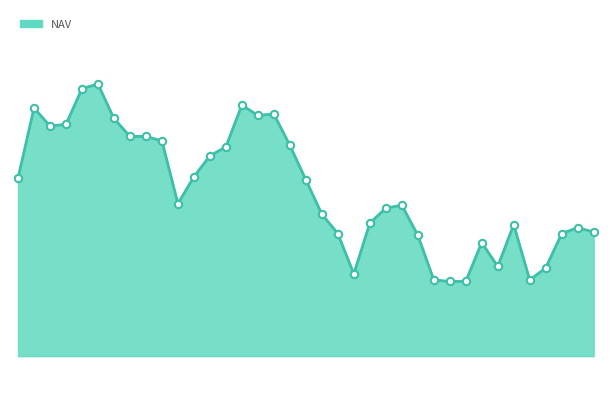

Is this an area chart (filled region under the line)?

Yes